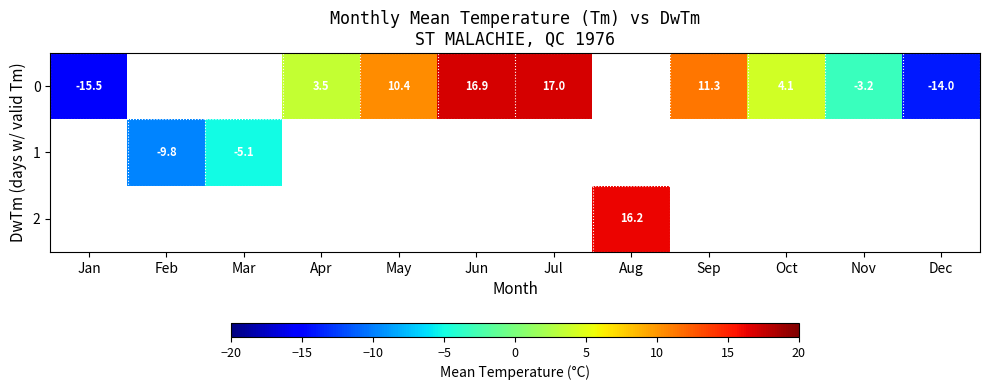

The 0 series shows 10.4 at May. True or false?

True